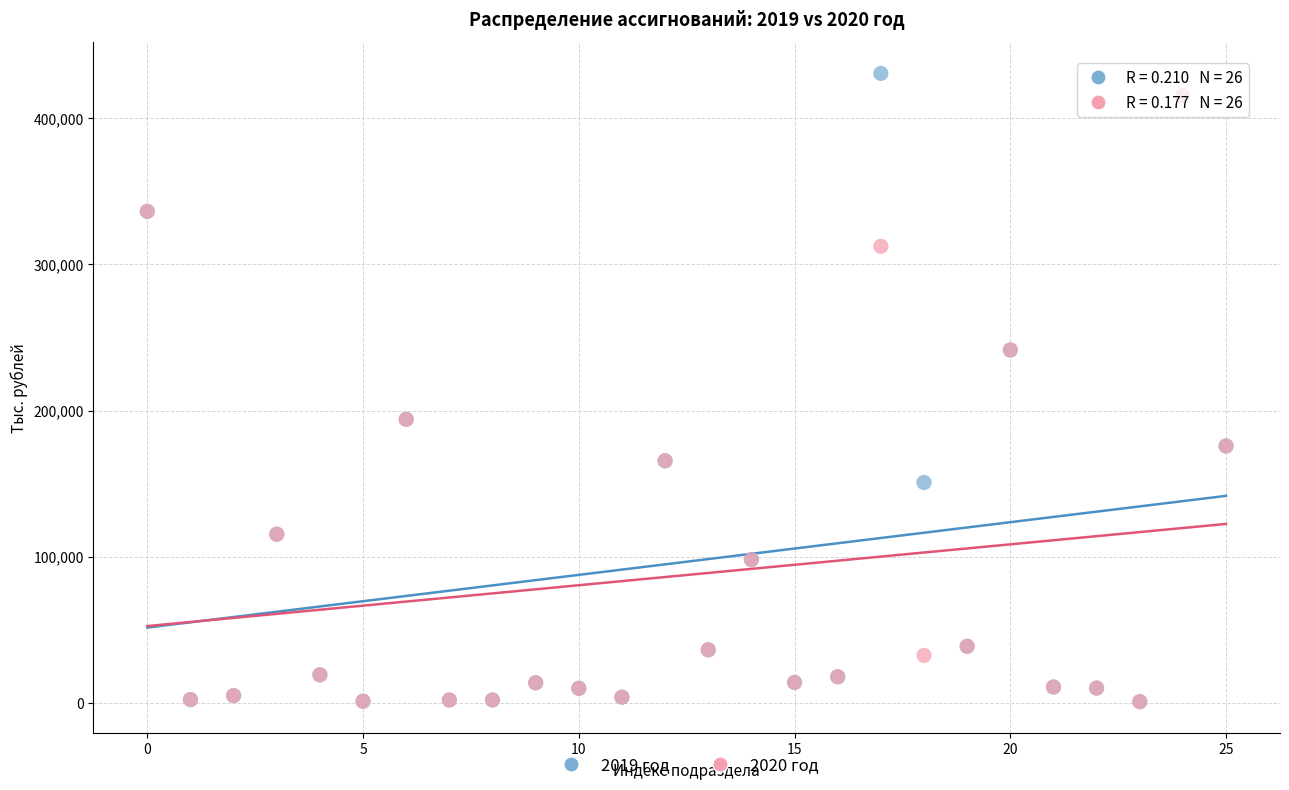

Which series reaches the maximum Y coordinate?

2019 год